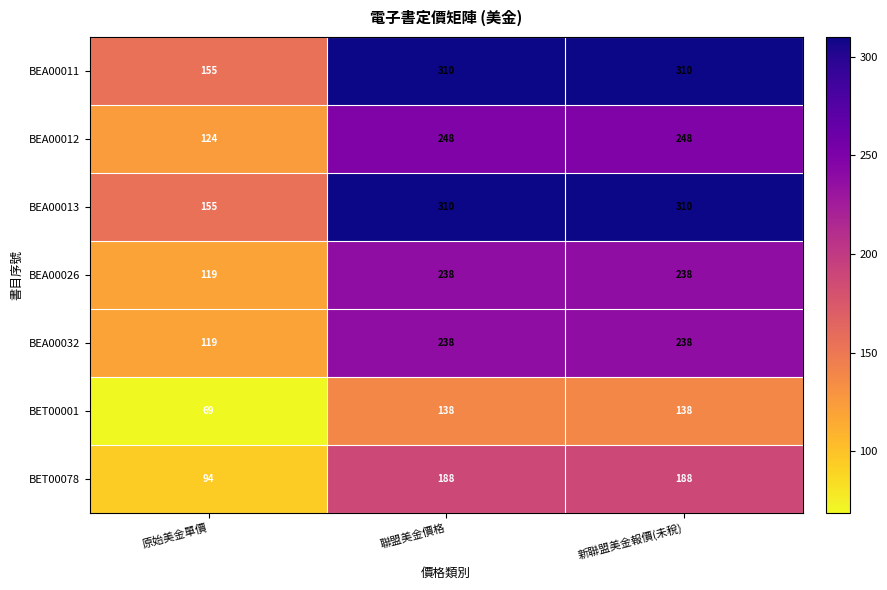

Reading left to right, list all the values displayed in this chart.

BEA00011: 155	310	310
BEA00012: 124	248	248
BEA00013: 155	310	310
BEA00026: 119	238	238
BEA00032: 119	238	238
BET00001: 69	138	138
BET00078: 94	188	188